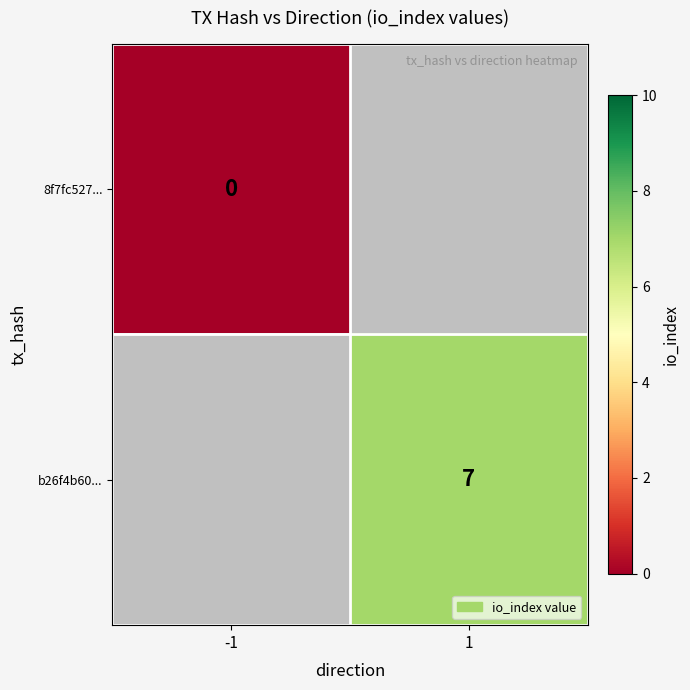

Count the number of data series in this chart.

2